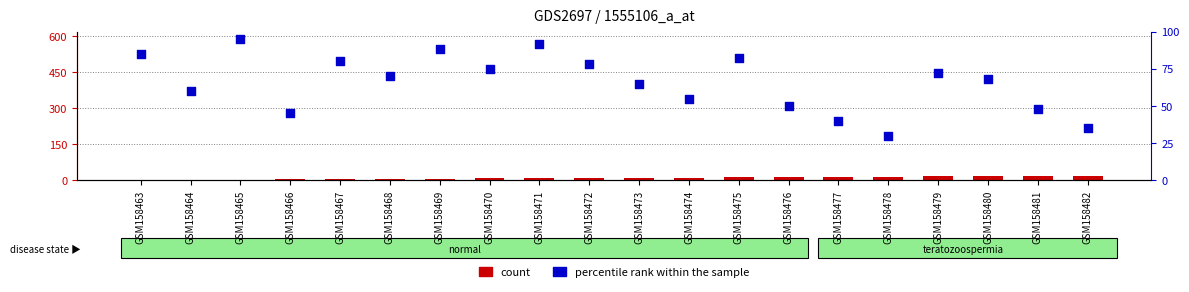

At which category is the sum across all series the highest?

GSM158471